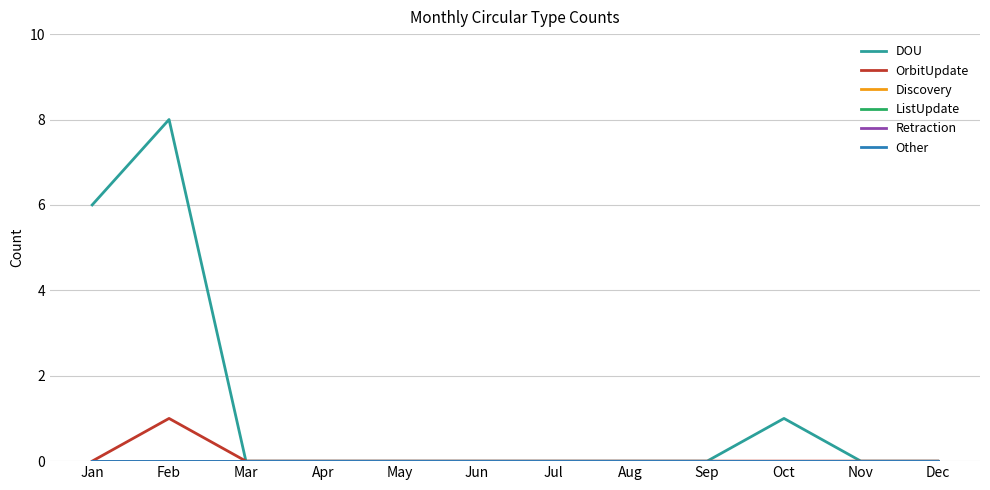

Rank the categories by Other value from lowest to highest.

Jan, Feb, Mar, Apr, May, Jun, Jul, Aug, Sep, Oct, Nov, Dec